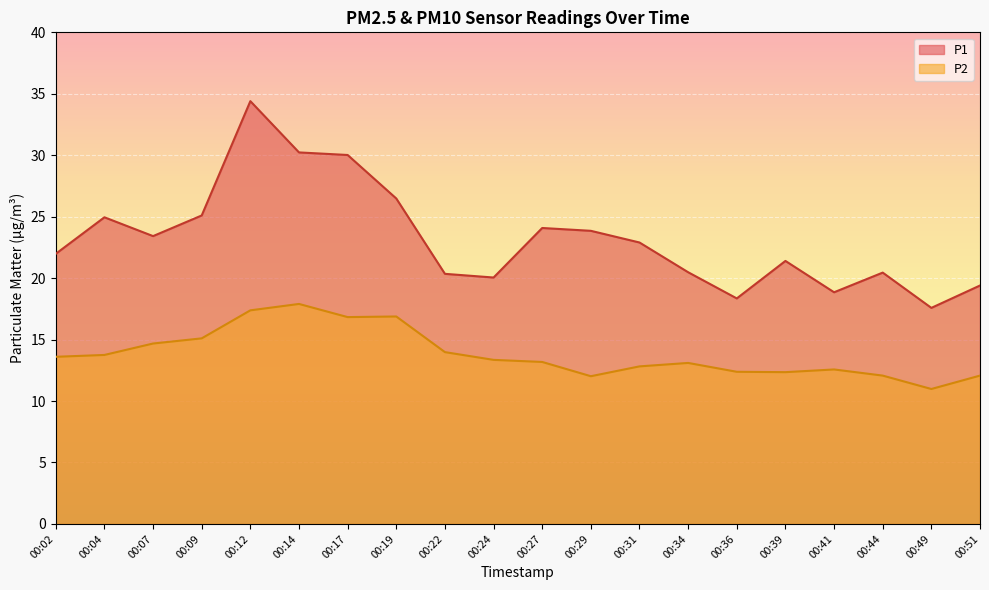

How many interior local peaks does the P1 series have?

5